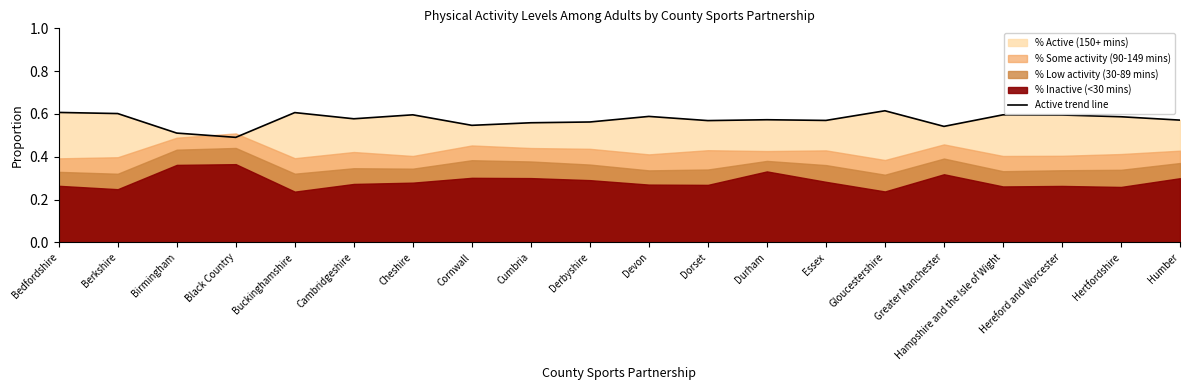

How many interior local valleys (lower than both neighbors) does the data have?

6